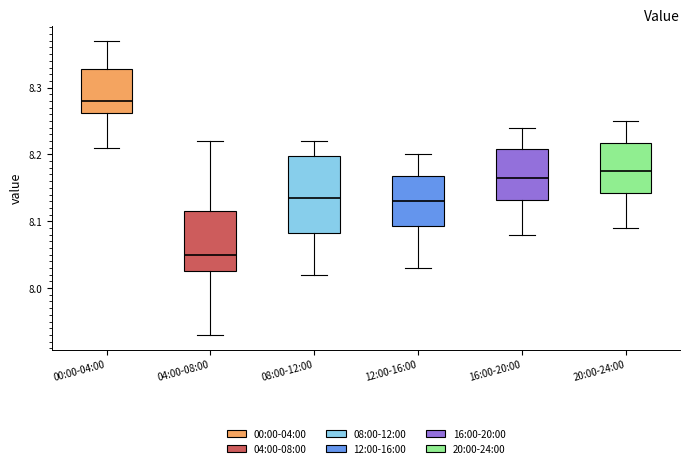

Reading left to right, read every box against the y-axis: the position of its median line, the range the box covers, and the ends of its whiskers. The values are not printed on the chart, so give them approximately, as read against the axis.

00:00-04:00: median 8.28, box 8.26 to 8.33, whiskers 8.21 to 8.37
04:00-08:00: median 8.05, box 8.03 to 8.12, whiskers 7.93 to 8.22
08:00-12:00: median 8.14, box 8.08 to 8.20, whiskers 8.02 to 8.22
12:00-16:00: median 8.13, box 8.09 to 8.17, whiskers 8.03 to 8.20
16:00-20:00: median 8.17, box 8.13 to 8.21, whiskers 8.08 to 8.24
20:00-24:00: median 8.18, box 8.14 to 8.22, whiskers 8.09 to 8.25